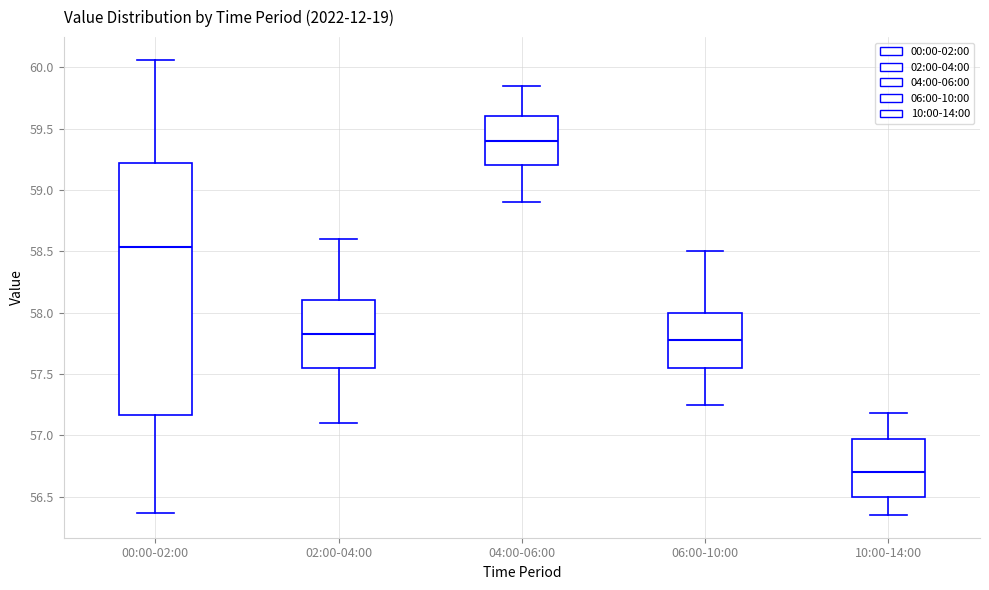

Reading left to right, transcribe this box plot: for each box, give where its median line is, the range the box spans, and where its two whiskers end, as read against the y-axis. The values are not printed on the chart, so give them approximately, as read against the axis.

00:00-02:00: median 58.55, box 57.15 to 59.20, whiskers 56.35 to 60.05
02:00-04:00: median 57.85, box 57.55 to 58.10, whiskers 57.10 to 58.60
04:00-06:00: median 59.40, box 59.20 to 59.60, whiskers 58.90 to 59.85
06:00-10:00: median 57.80, box 57.55 to 58.00, whiskers 57.25 to 58.50
10:00-14:00: median 56.70, box 56.50 to 56.95, whiskers 56.35 to 57.20